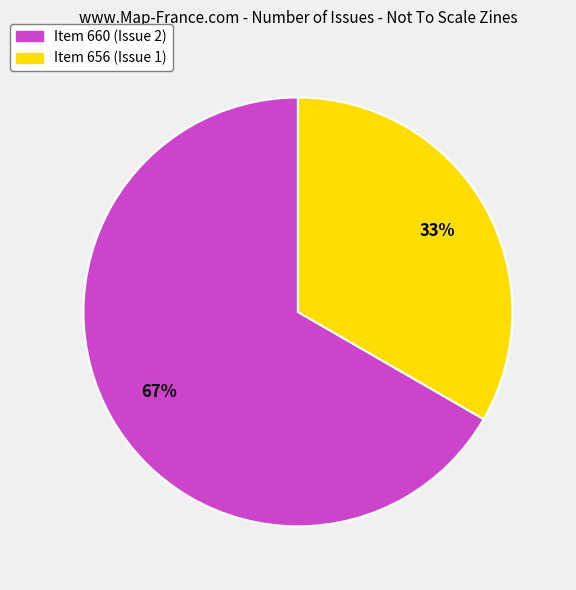

What percentage is the Item 656 (Issue 1) slice, to the nearest percent?

33%